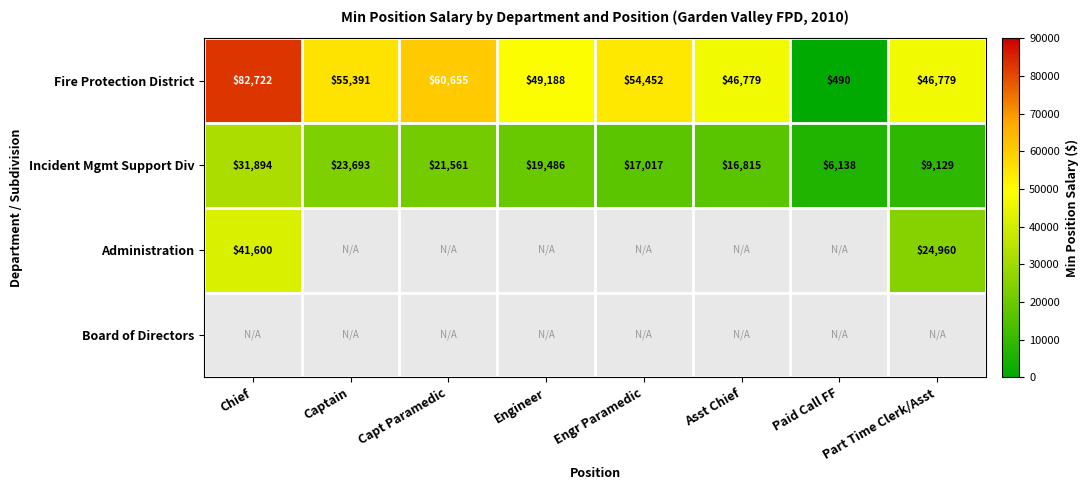

At which label does Incident Mgmt Support Div reach its minimum?

Paid Call FF